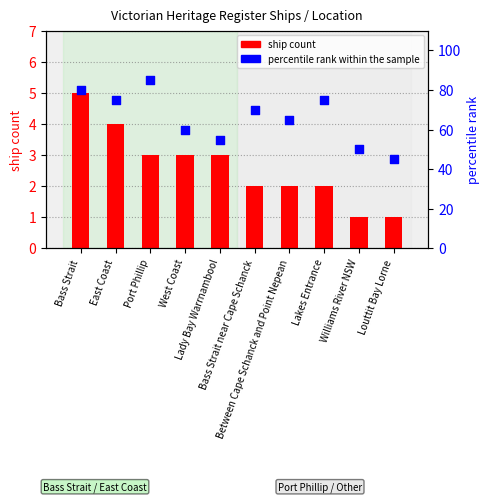

Which series has the largest total across all categories?

percentile rank within the sample